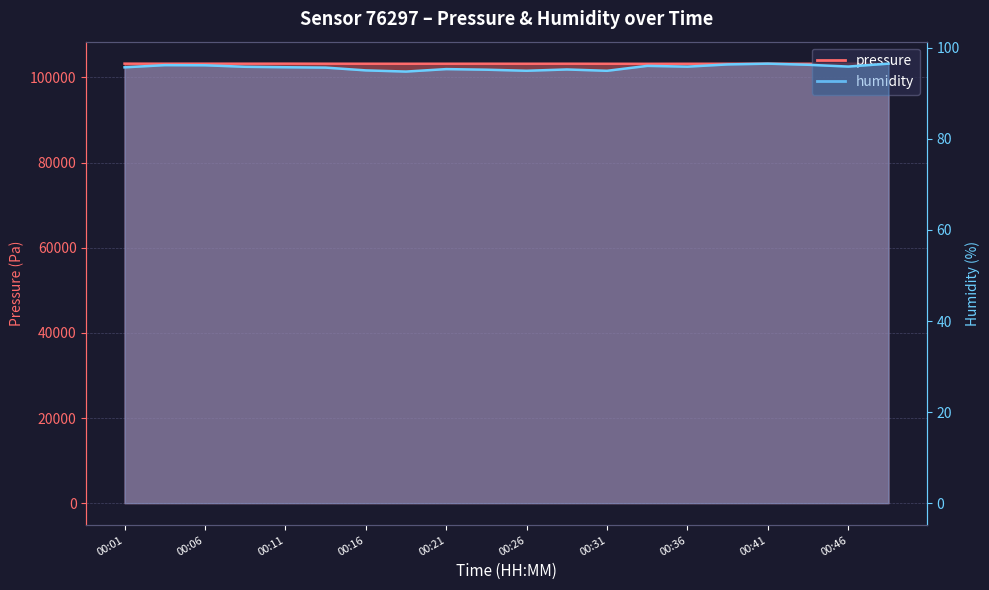

Reading left to right, what are all the values shown in this chart?

pressure: 00:01=103255.6	00:04=103245.1	00:06=103248.2	00:09=103246.0	00:11=103254.4	00:14=103240.7	00:16=103234.6	00:18=103230.3	00:21=103233.9	00:23=103237.8	00:26=103231.6	00:28=103237.4	00:31=103225.5	00:33=103218.7	00:36=103228.4	00:38=103230.2	00:41=103226.8	00:43=103225.8	00:46=103231.8	00:48=103226.6
humidity: 00:01=95.7	00:04=96.2	00:06=96.2	00:09=95.8	00:11=95.7	00:14=95.7	00:16=95.0	00:18=94.8	00:21=95.3	00:23=95.2	00:26=95.0	00:28=95.2	00:31=95.0	00:33=96.0	00:36=95.9	00:38=96.3	00:41=96.5	00:43=96.3	00:46=95.9	00:48=96.5